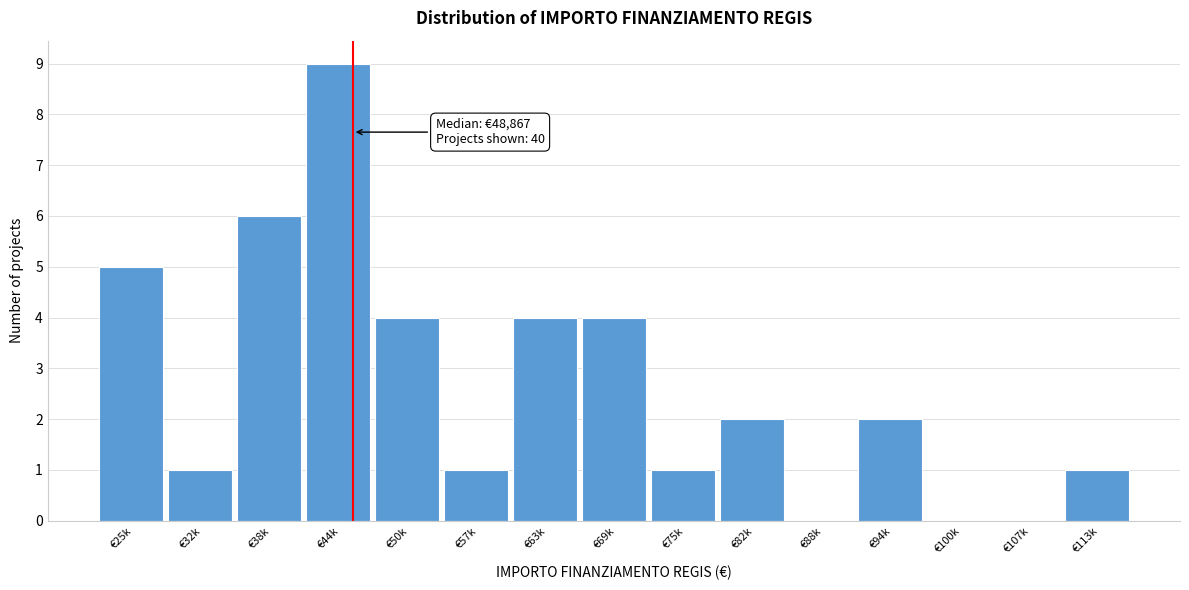

Reading left to right, what are all the values shown in this chart?

€25k=5	€32k=1	€38k=6	€44k=9	€50k=4	€57k=1	€63k=4	€69k=4	€75k=1	€82k=2	€88k=0	€94k=2	€100k=0	€107k=0	€113k=1